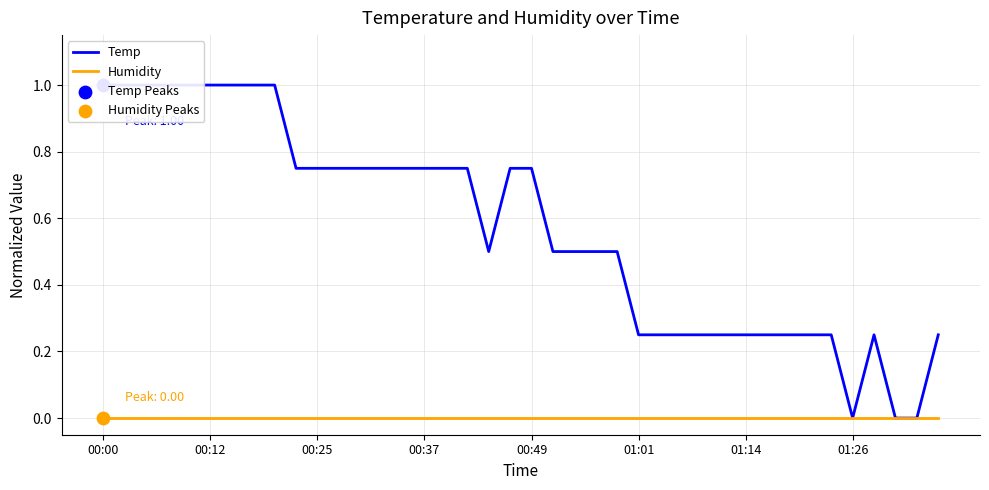

Which series has the largest Y range (max minus min)?

Temp